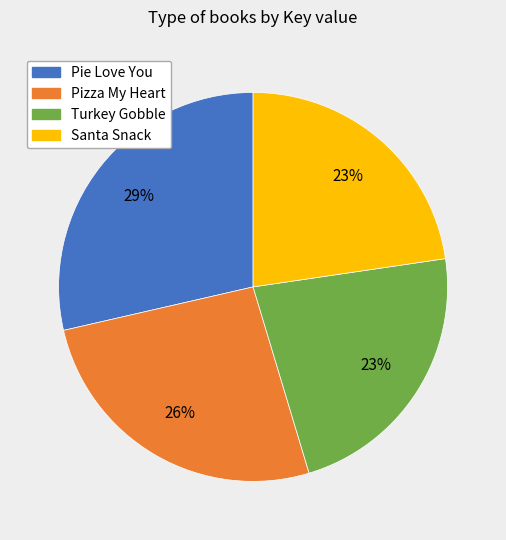

How many segments does this pie chart have?

4